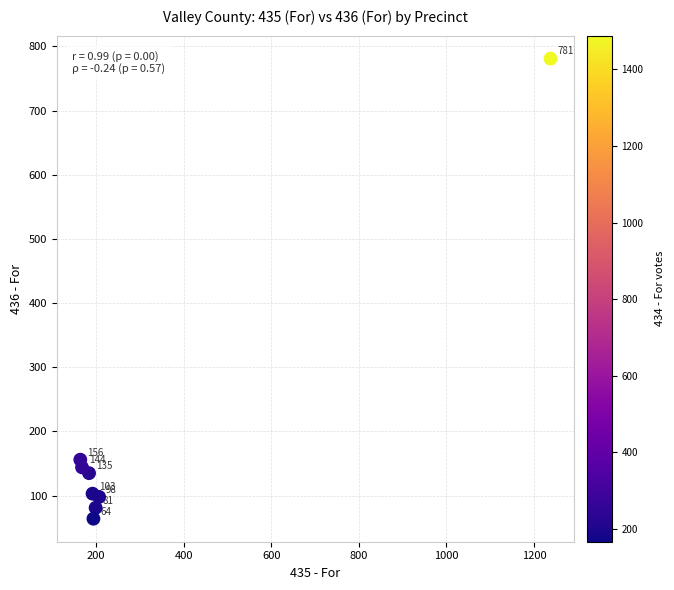

What is the range of Y values (max minus min)?

717